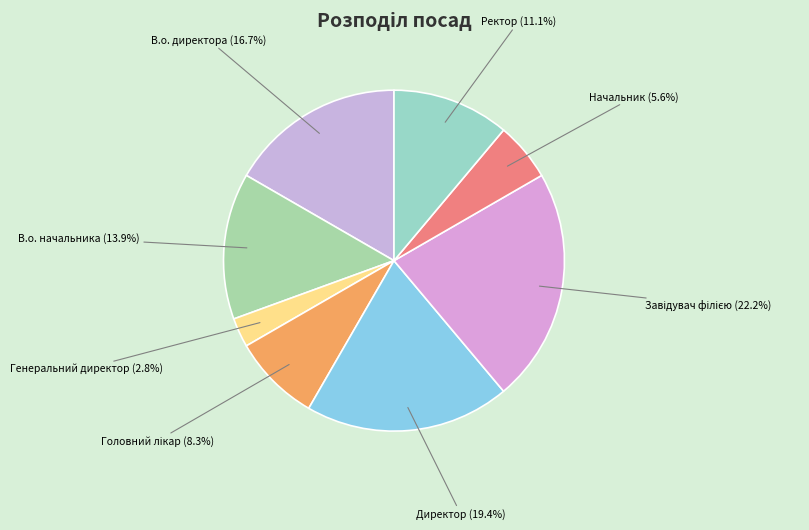

To the nearest percent, what is the combined percentage of Директор and В.о. директора?

36%